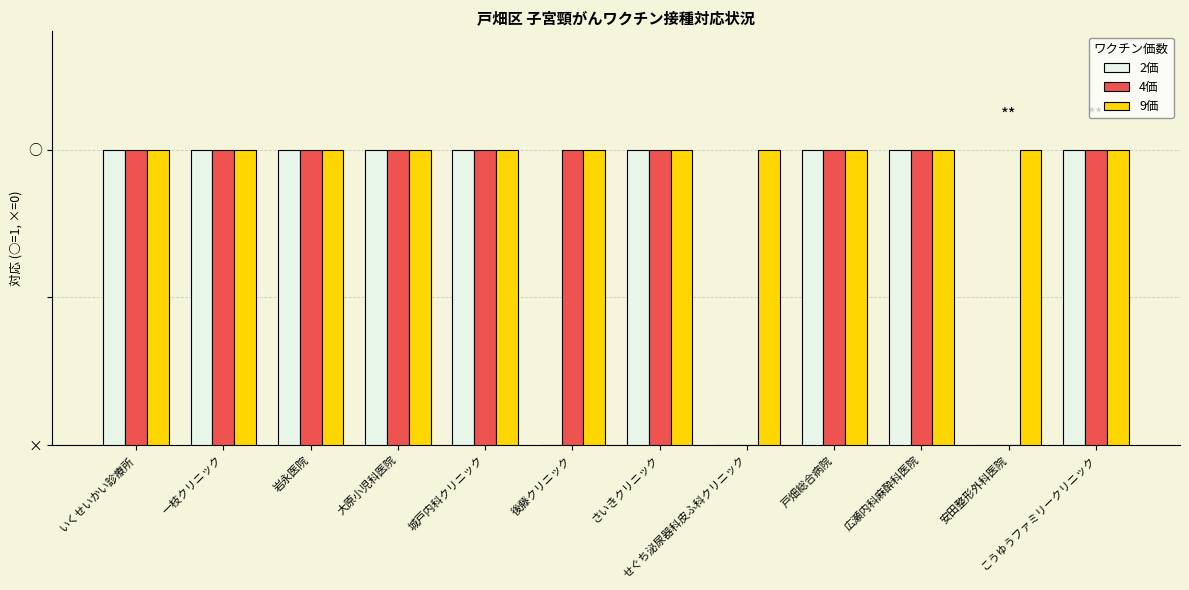

What are all the series names shown in the legend?

2価, 4価, 9価